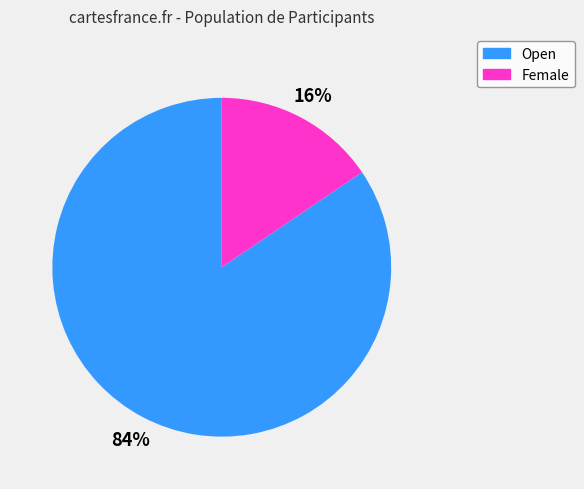

What is the majority slice?

Open